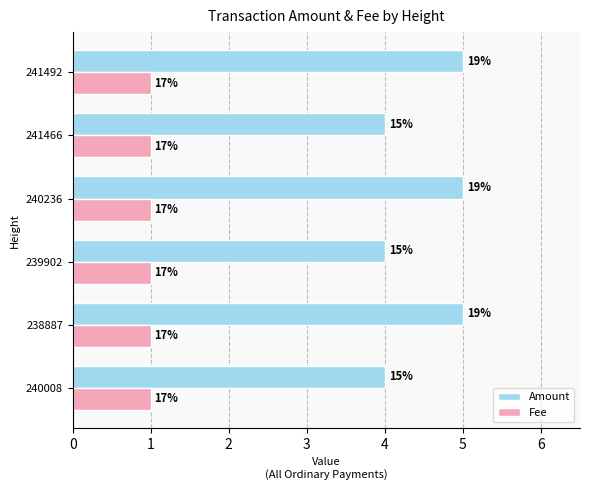

What is the greatest value displayed?

5.0